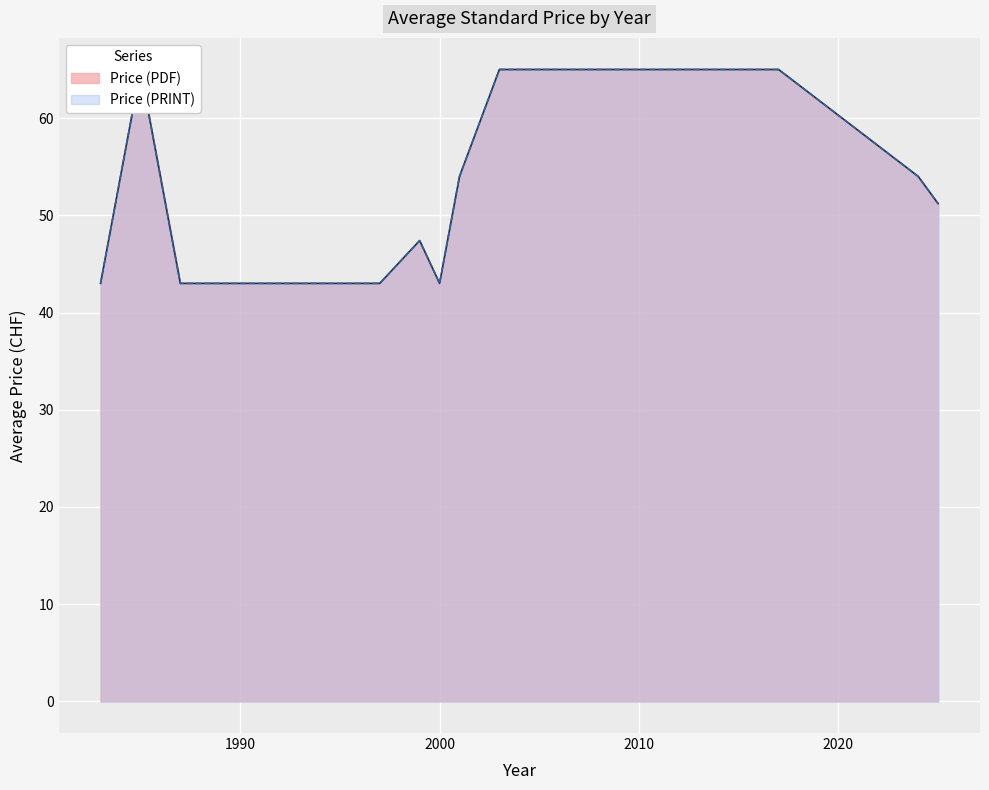

True or false: Price (PRINT) and Price (PDF) cross at least once.

False